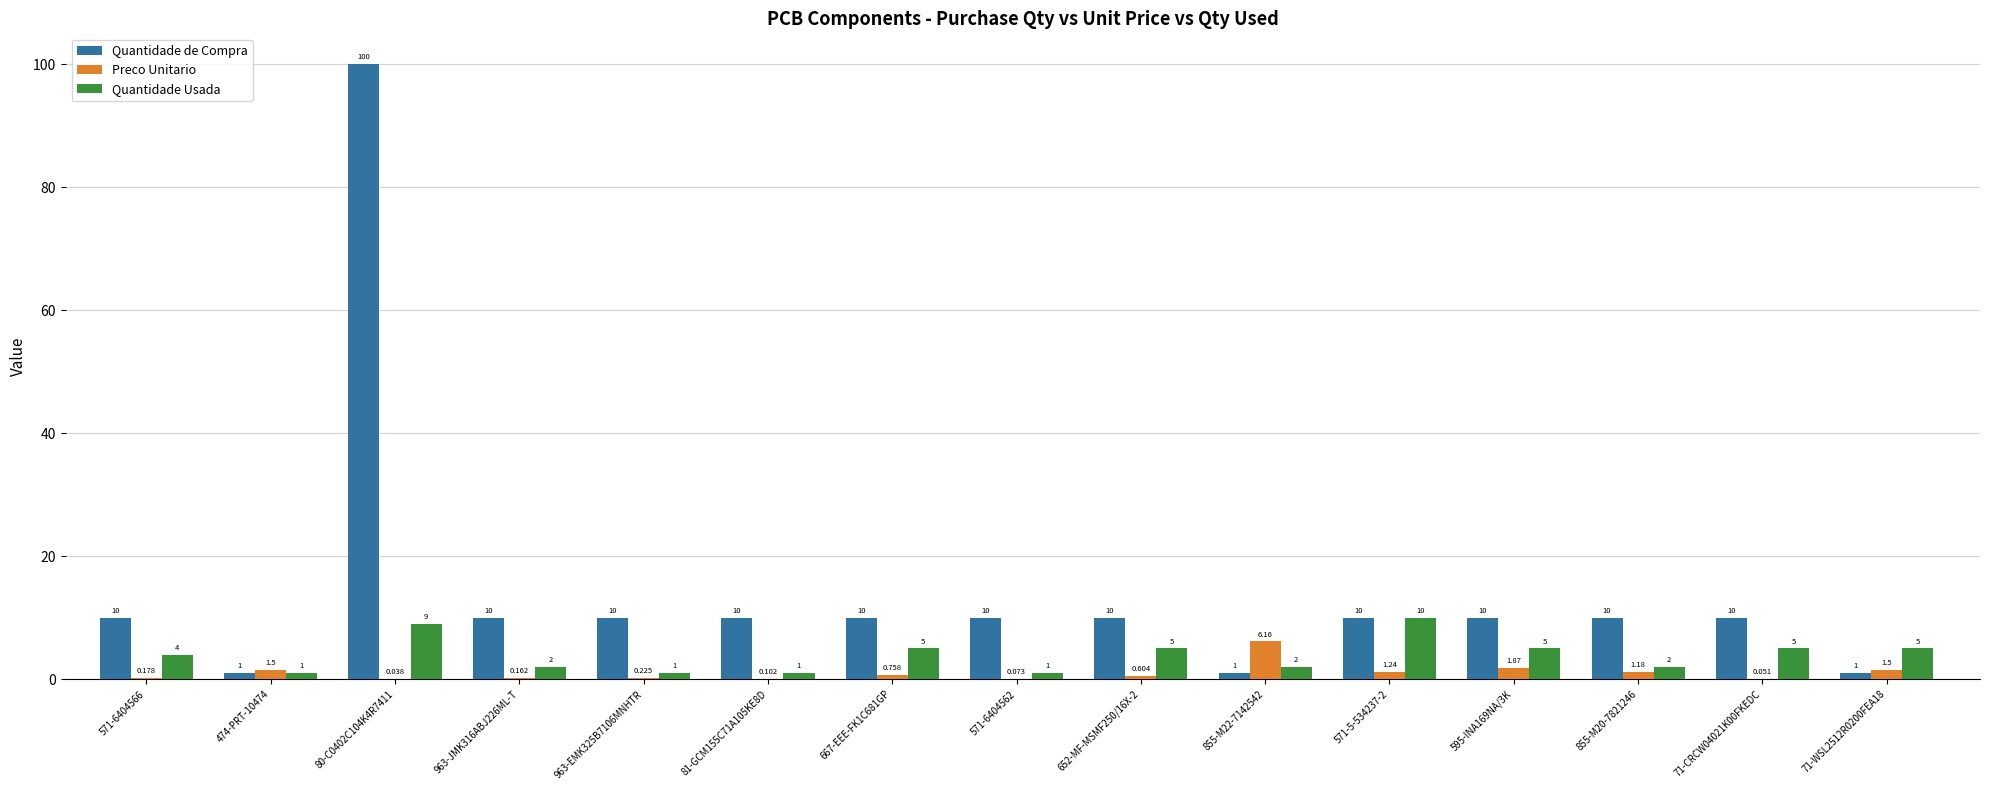

The Quantidade Usada series shows 2.0 at 855-M22-7142542. True or false?

True